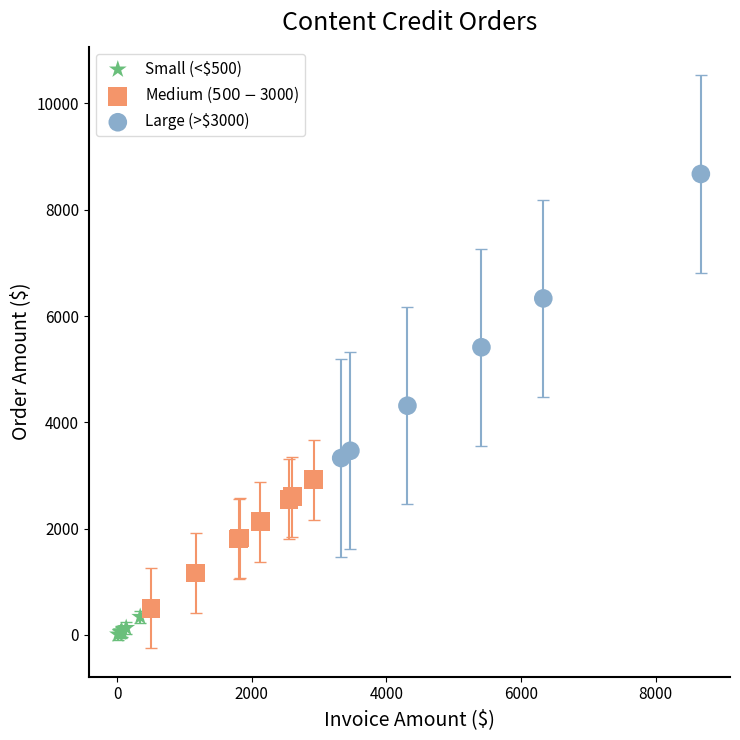

What are all the series names shown in the legend?

Small (<$500), Medium ($500-$3000), Large (>$3000)